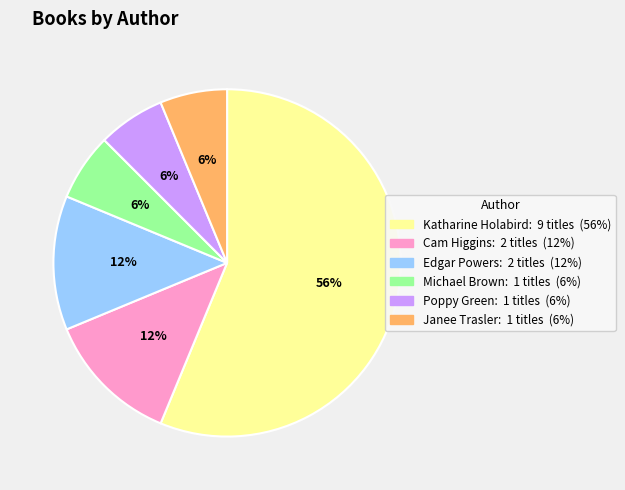

To the nearest percent, what is the average slice percentage?

17%